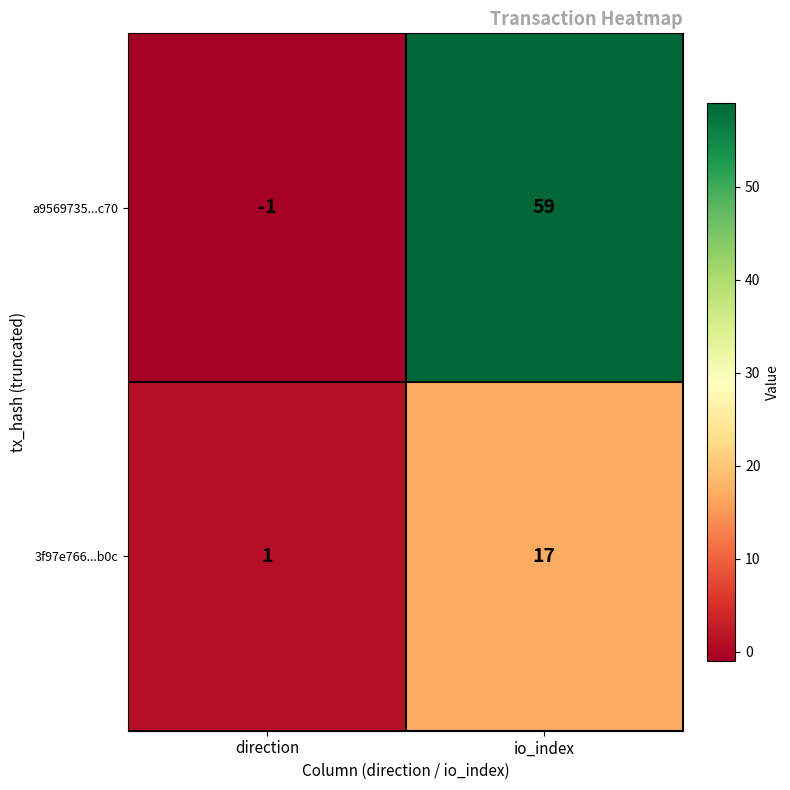

What is the total value across all series at io_index?

76